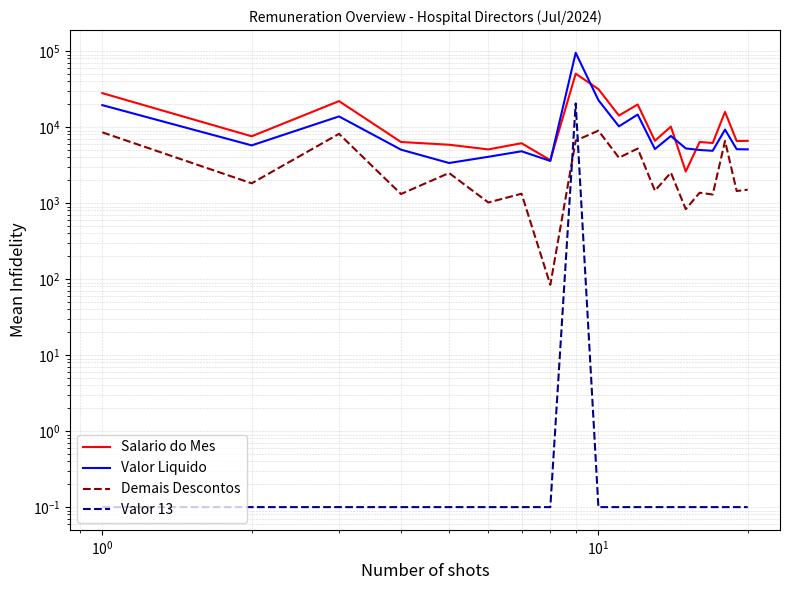

List the series in order of their peak value, lowest first.

Demais Descontos, Valor 13, Salario do Mes, Valor Liquido